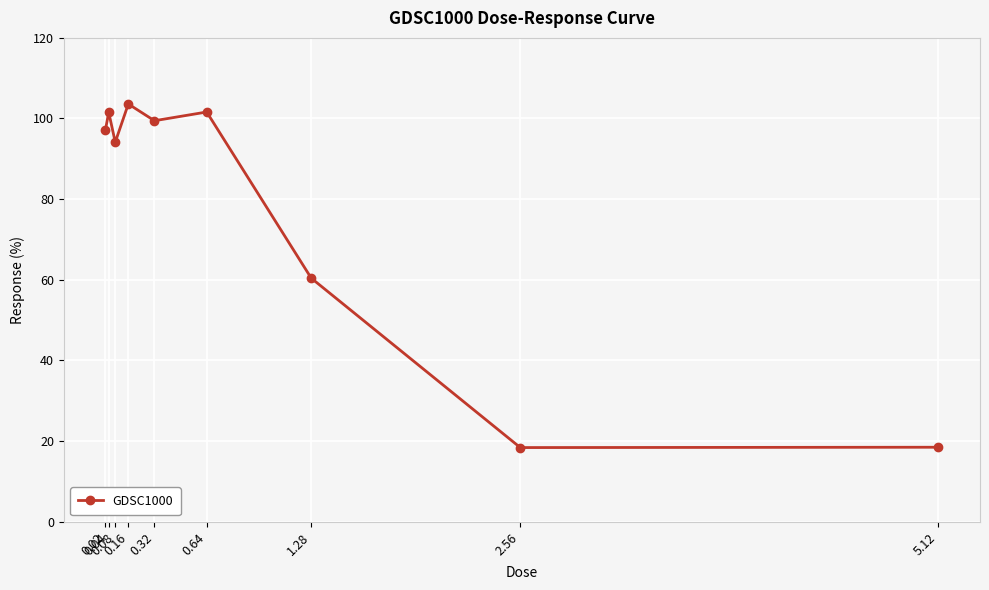

What is the greatest value displayed?

103.6